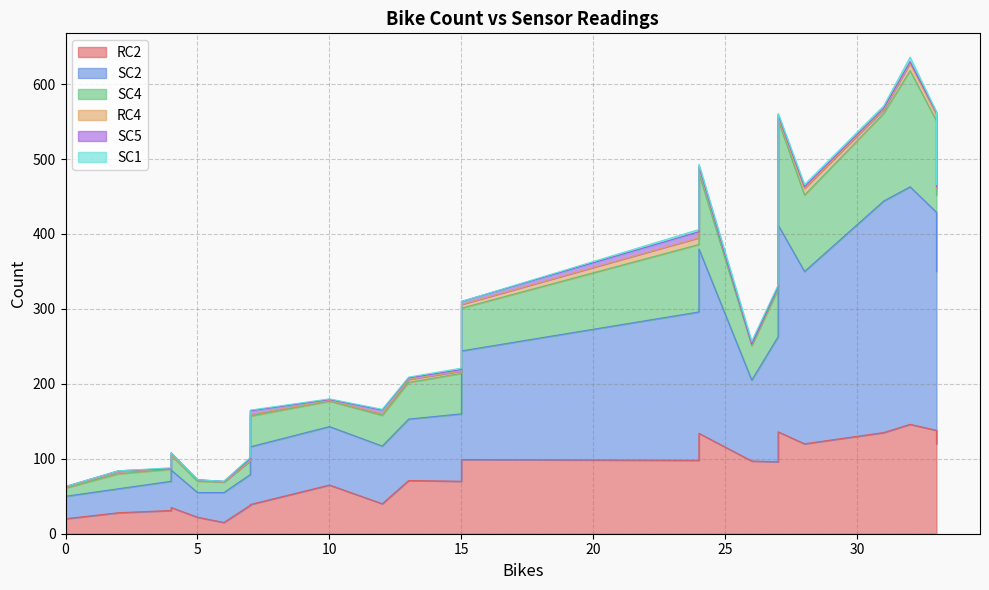

Where is the first local minimum for RC2?

6